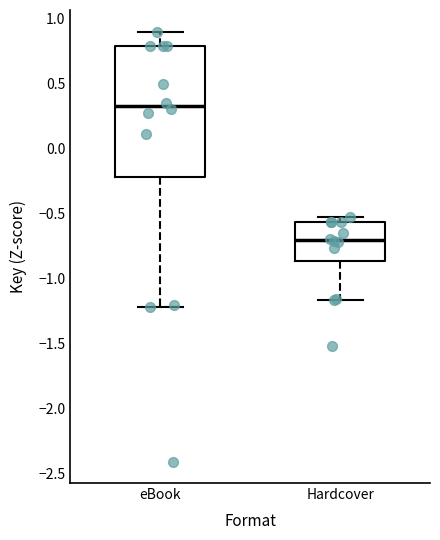

Which box is the tallest, from its lower edge to its upper edge?

eBook